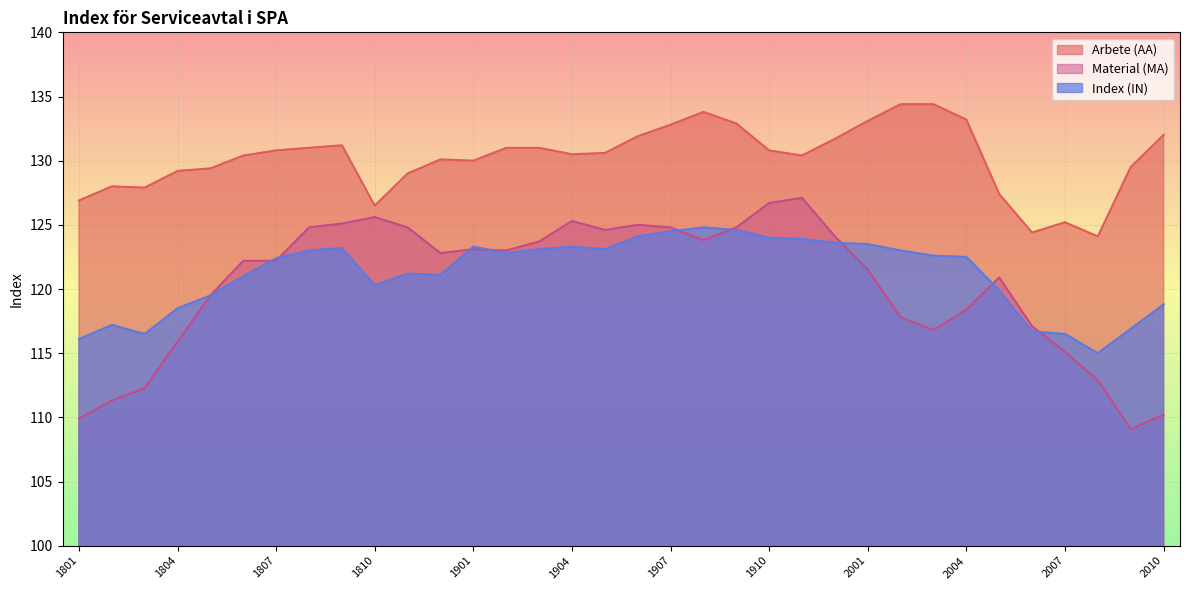

What is the difference between the maximum and second lowest values in the Arbete (AA) series?

10.0